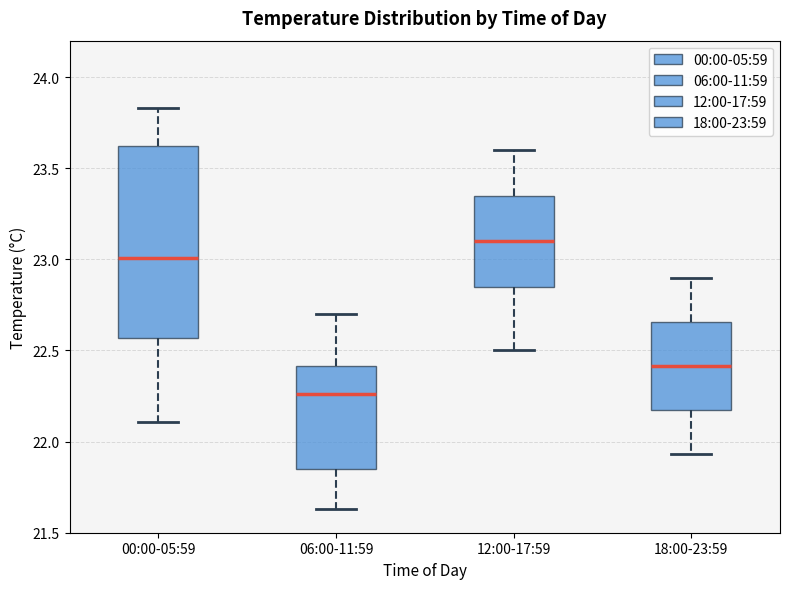

Which box is the tallest, from its lower edge to its upper edge?

00:00-05:59